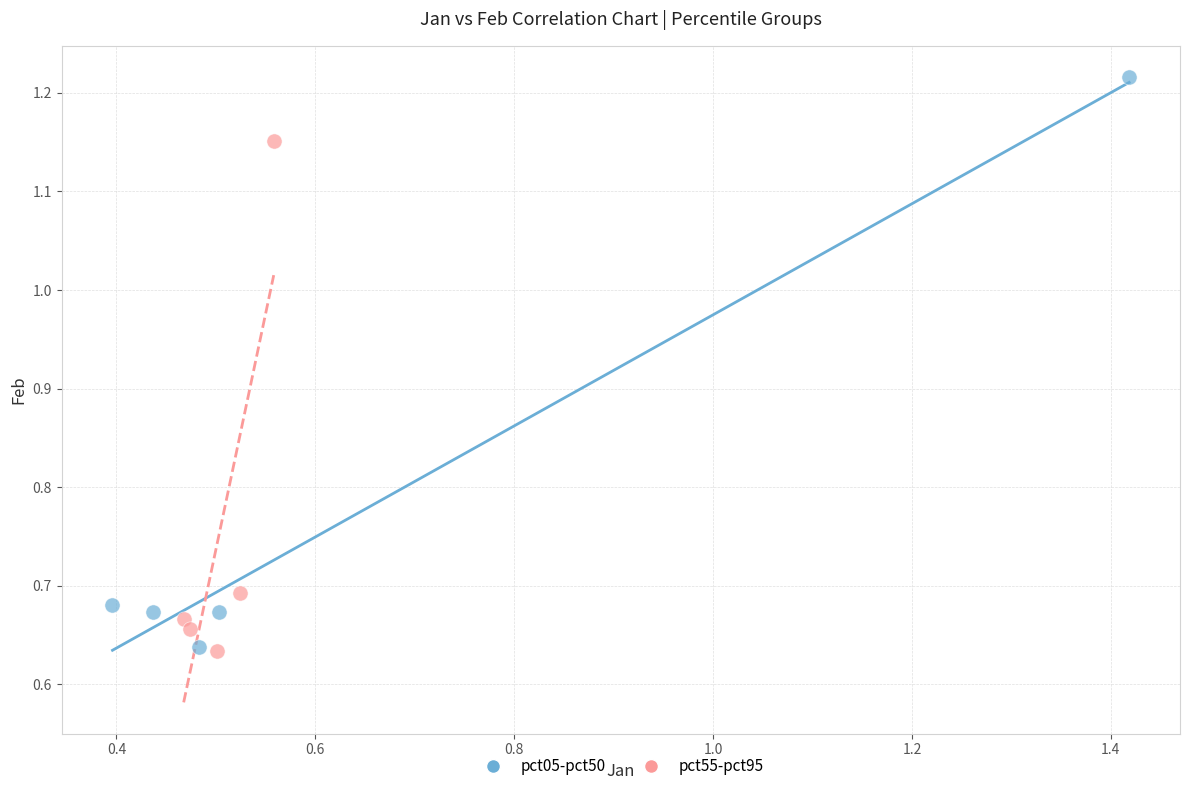

What are all the series names shown in the legend?

pct05-pct50, pct55-pct95